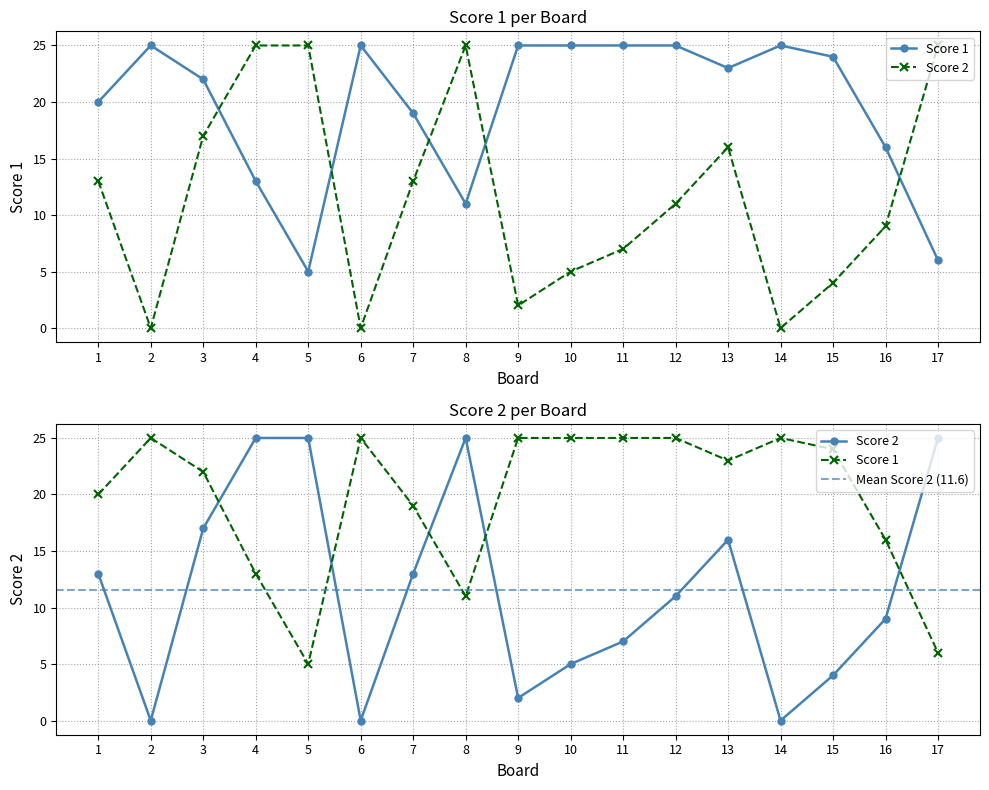

How many interior local valleys does the Score 2 series have?

4